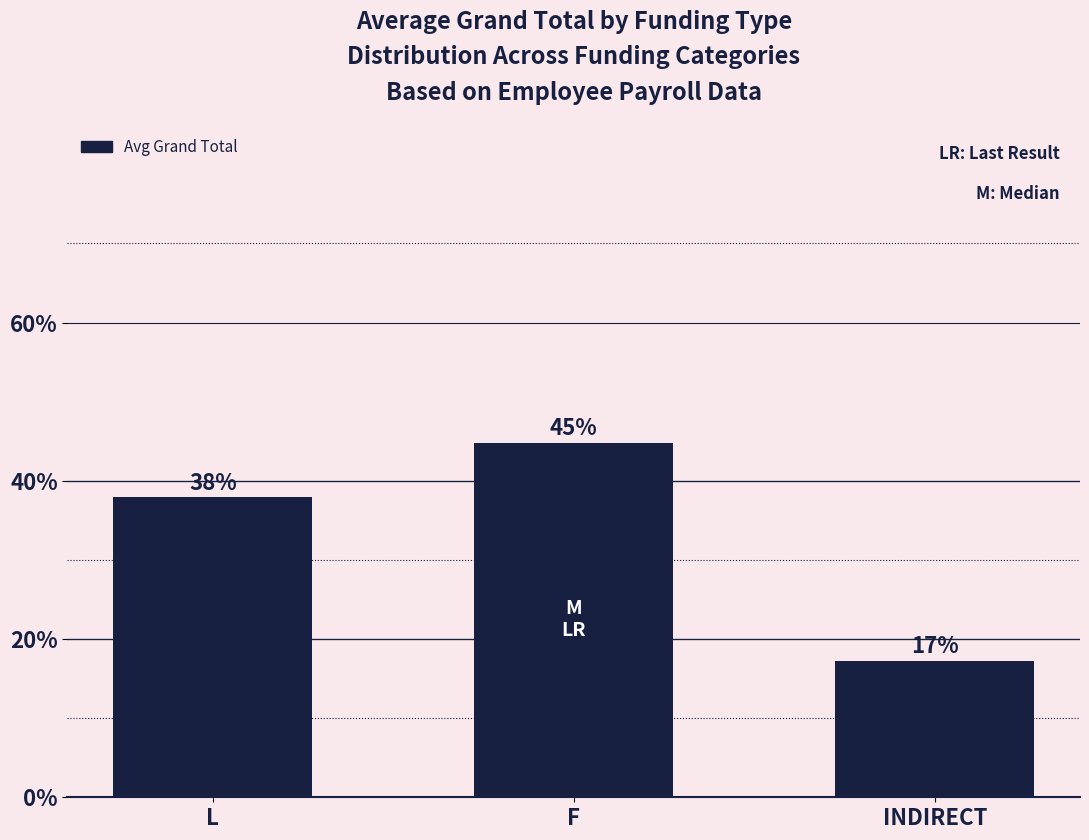

What is the change in value from L to F?

+10229.3